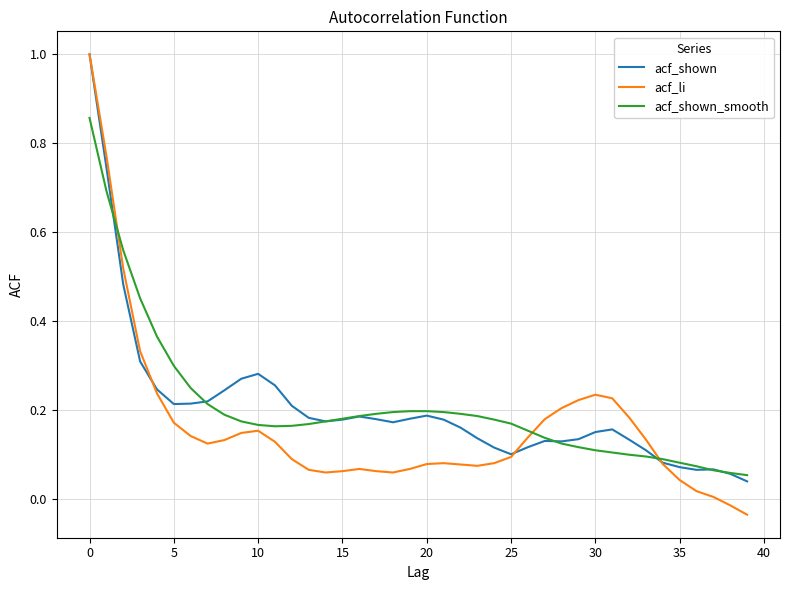

After their last crossing, which series has the higher values: acf_shown or acf_shown_smooth?

acf_shown_smooth